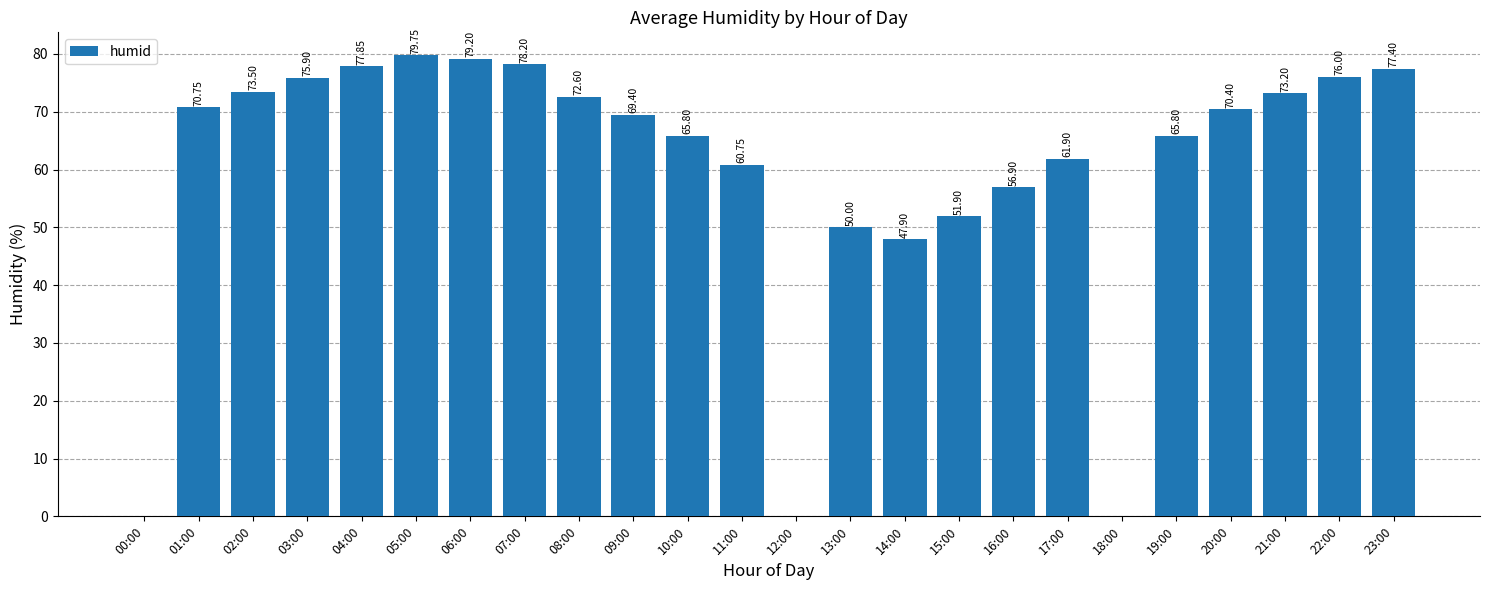

What is the sum of the values at 14:00 and 08:00?

120.5